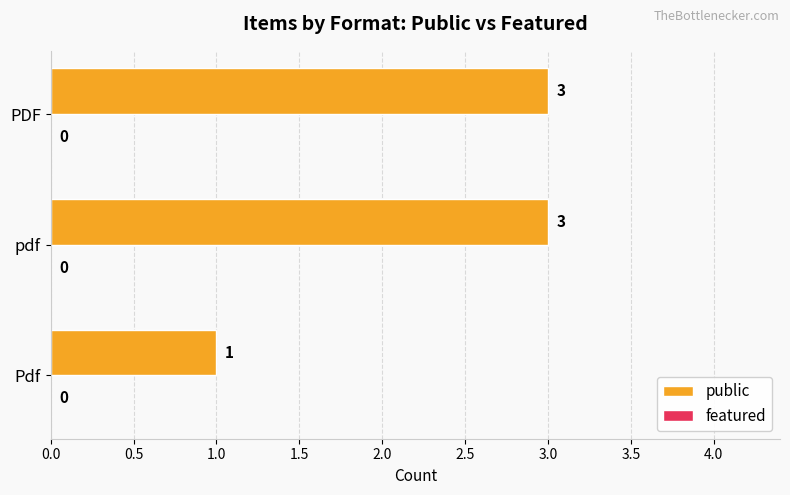

What is the change in value from Pdf to pdf?

+2